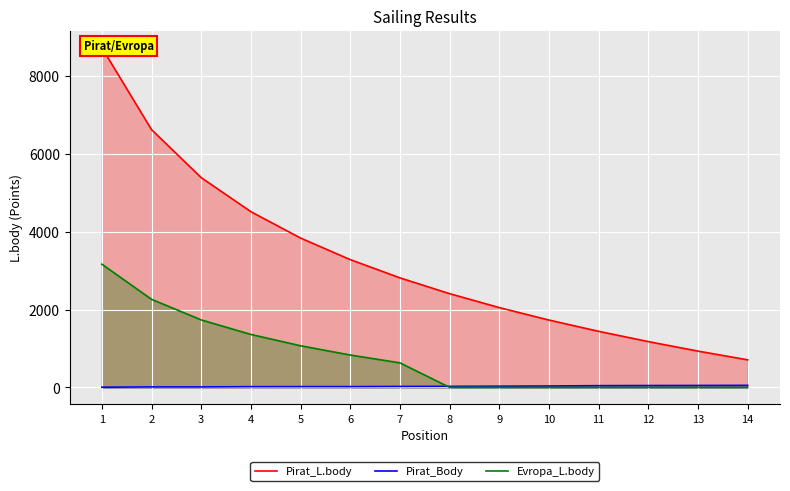

How many data points does each series have?

14